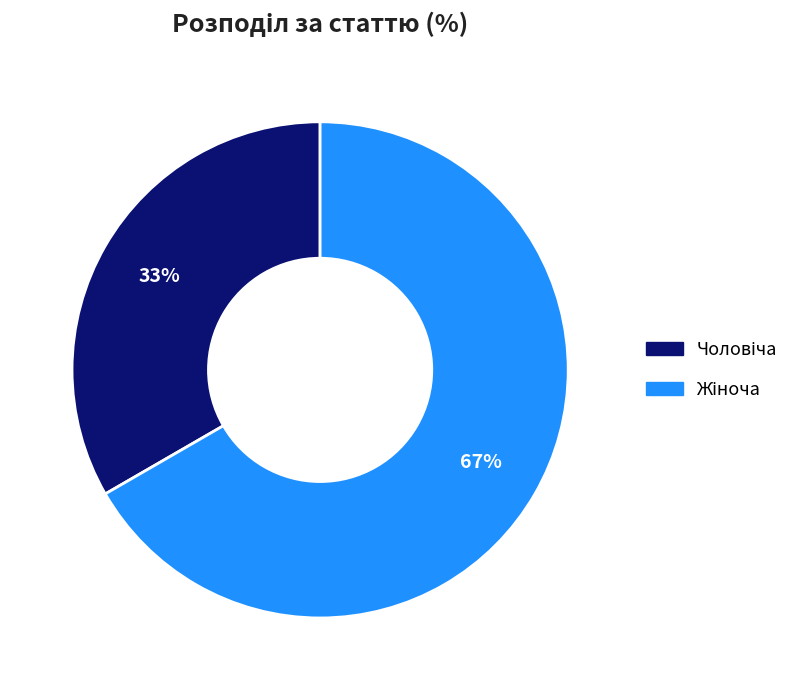

Is there a majority slice in this chart?

Yes